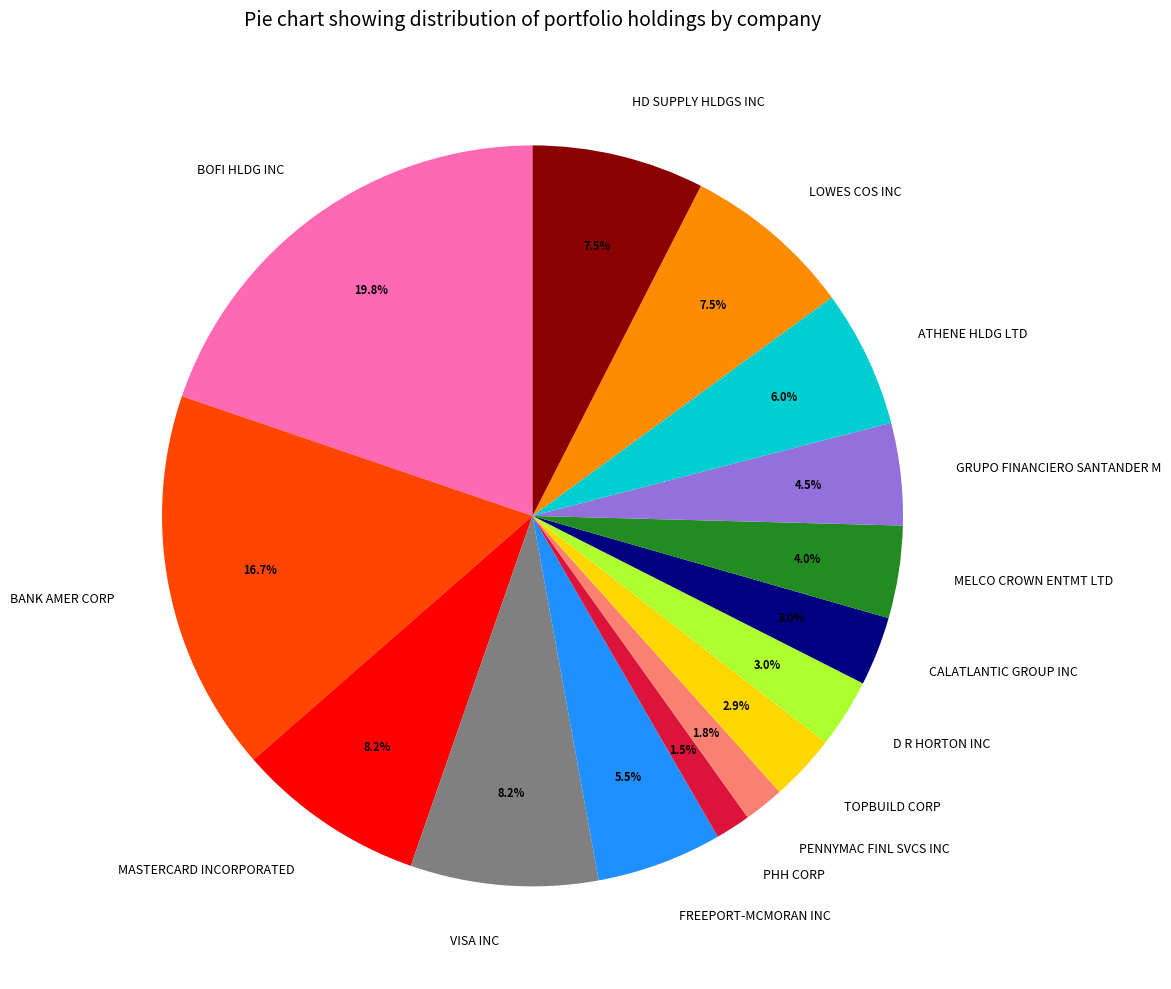

To the nearest percent, what is the average slice percentage?

7%